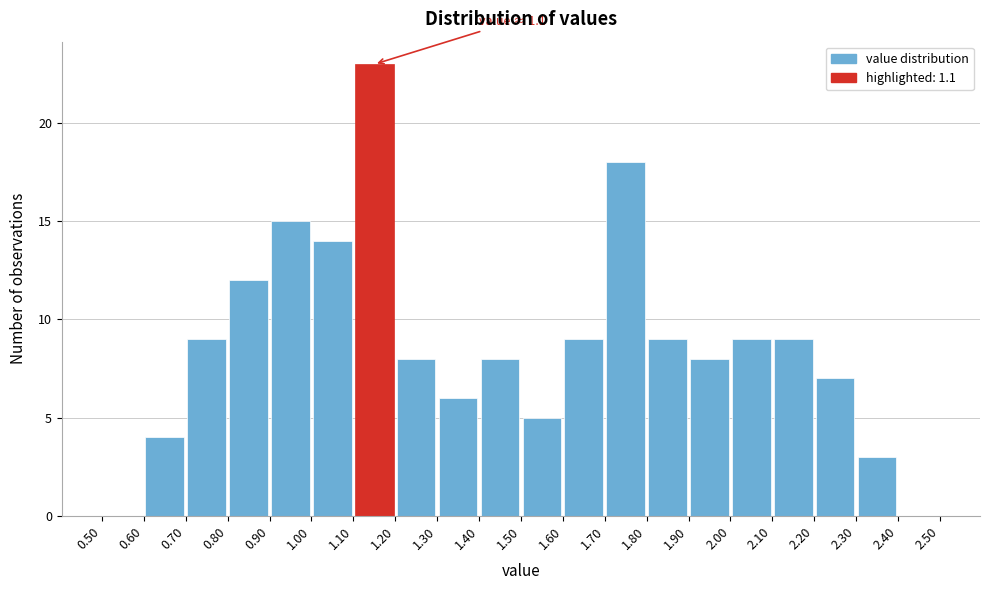

Which range on the x-axis has the tallest bar?

1.10 to 1.20